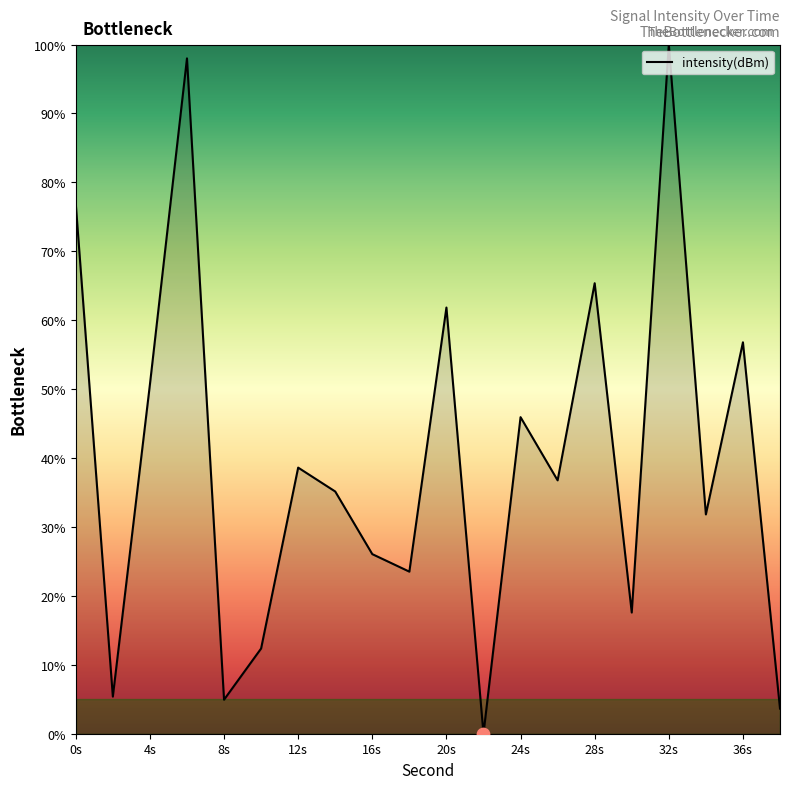

What is the greatest value displayed?

100.0